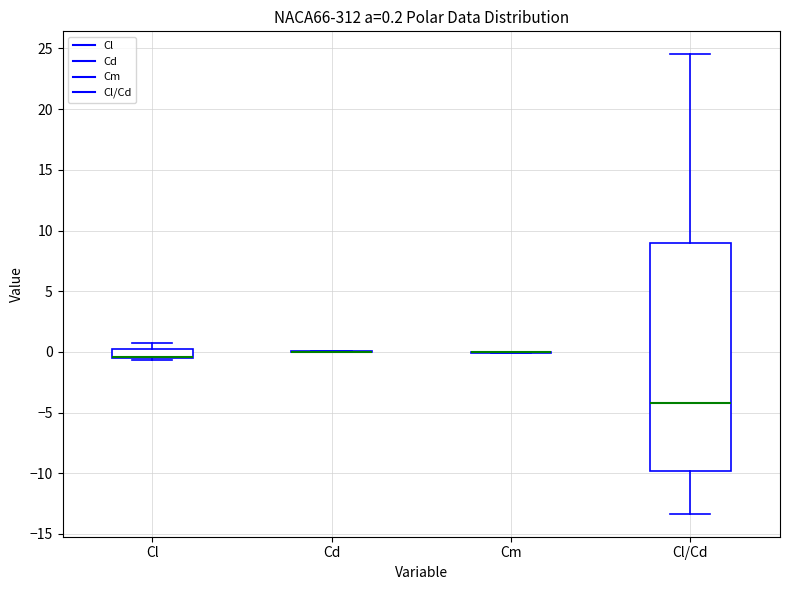

Which box is the tallest, from its lower edge to its upper edge?

Cl/Cd